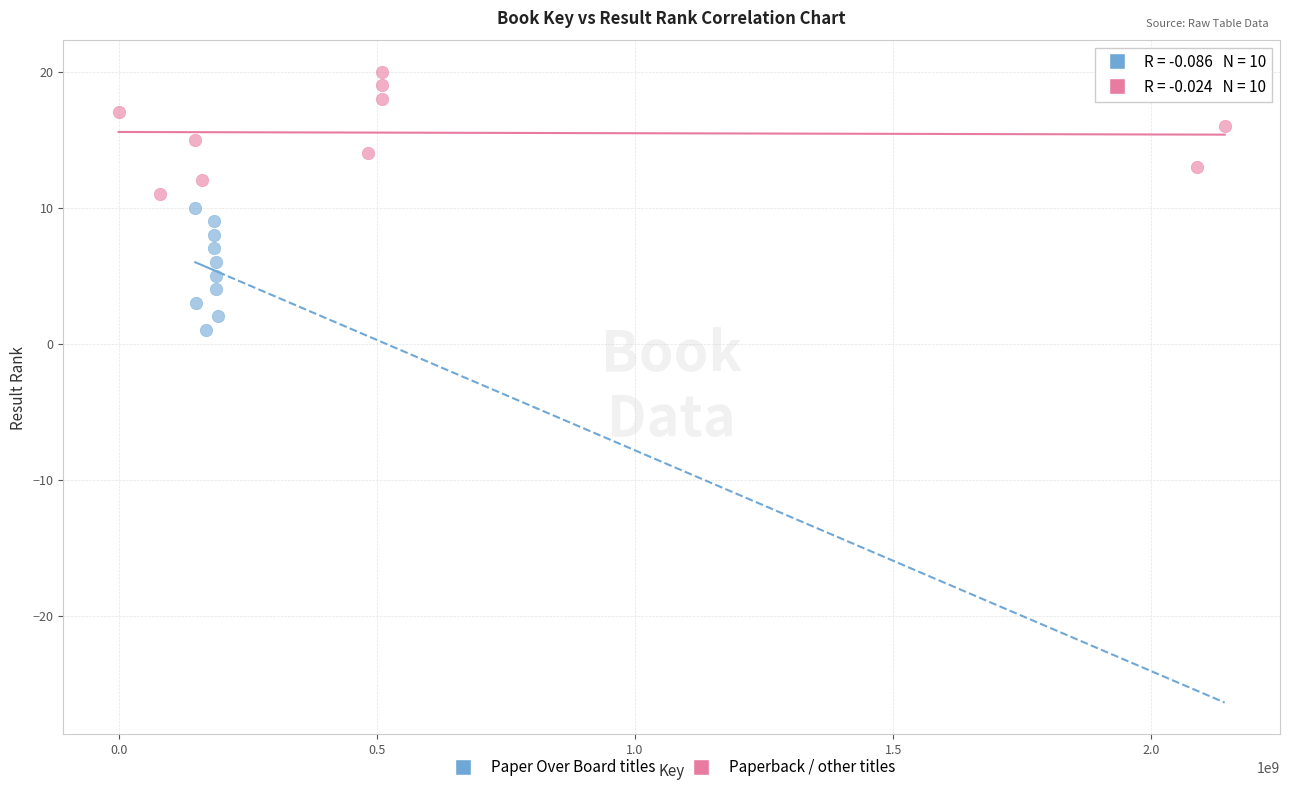

Which series contains the highest Y value?

Paperback / other titles